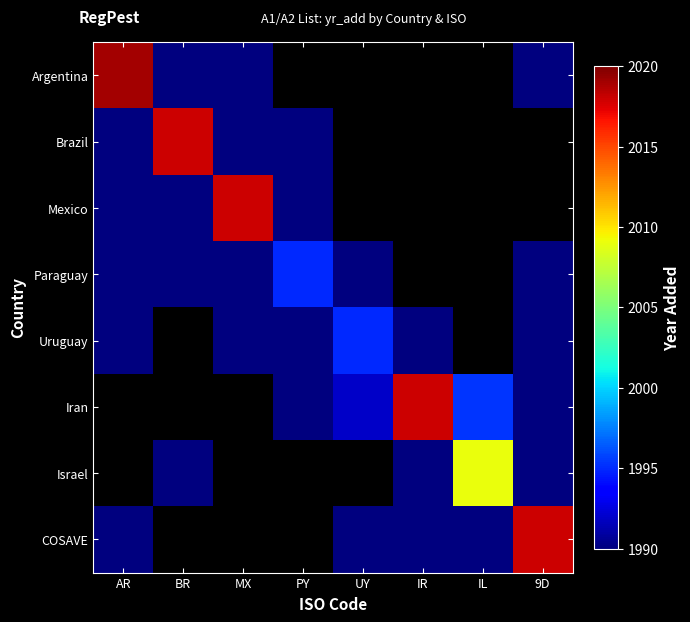

Which series has the largest range (max minus min)?

Argentina